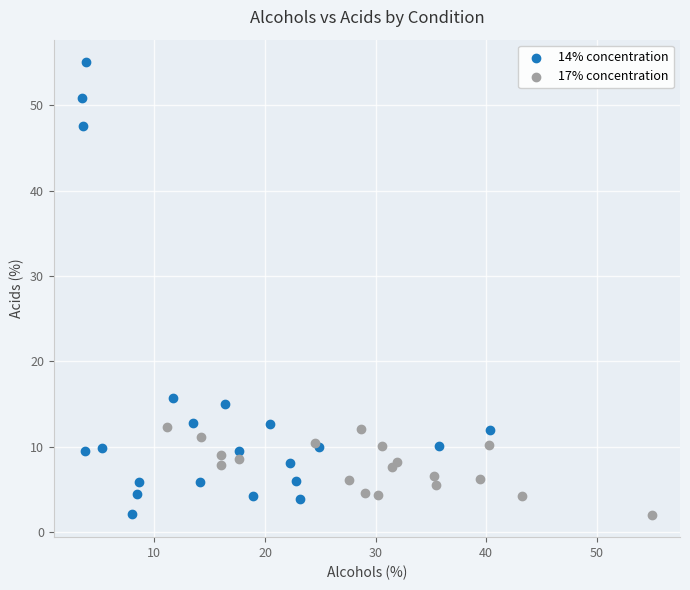

Which series contains the highest Y value?

14% concentration